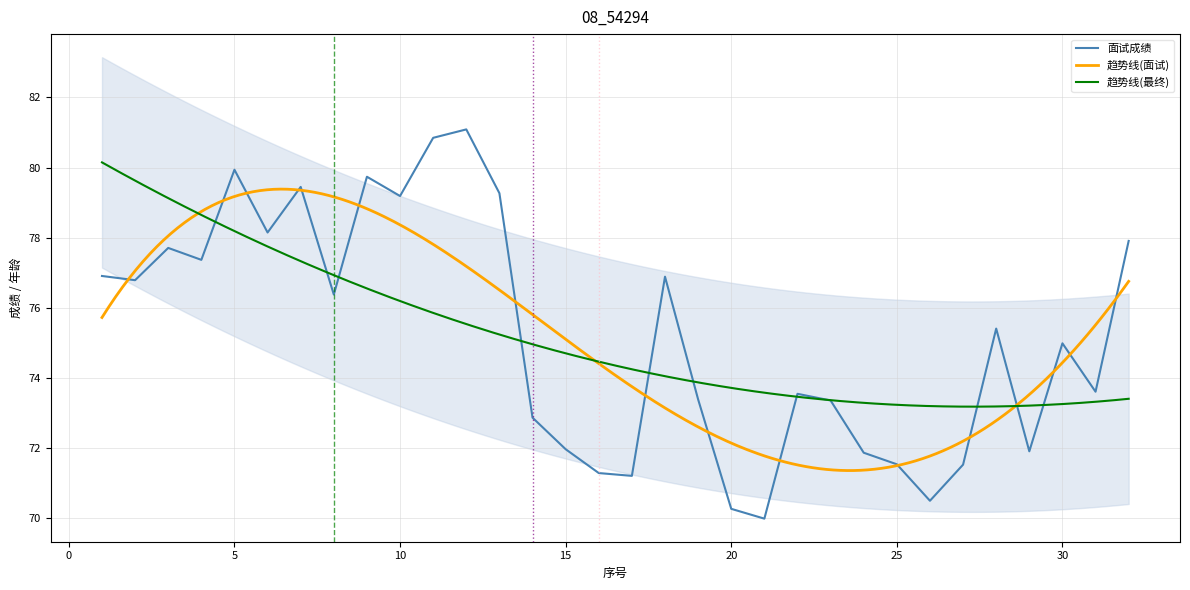

Where does the 最终成绩 series first go above 75?

1